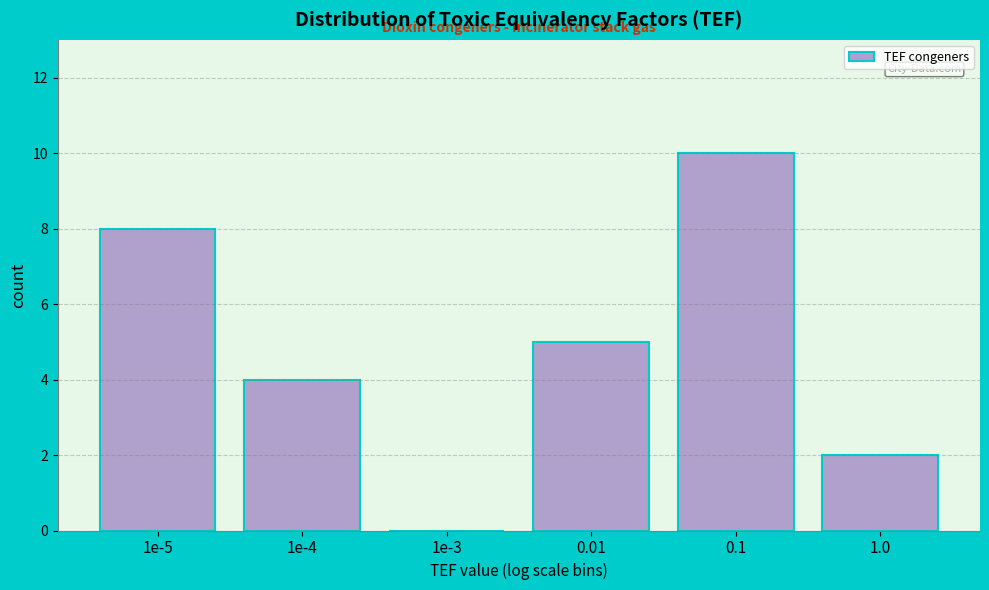

Reading left to right, list all the values displayed in this chart.

1e-5=8	1e-4=4	1e-3=0	0.01=5	0.1=10	1.0=2